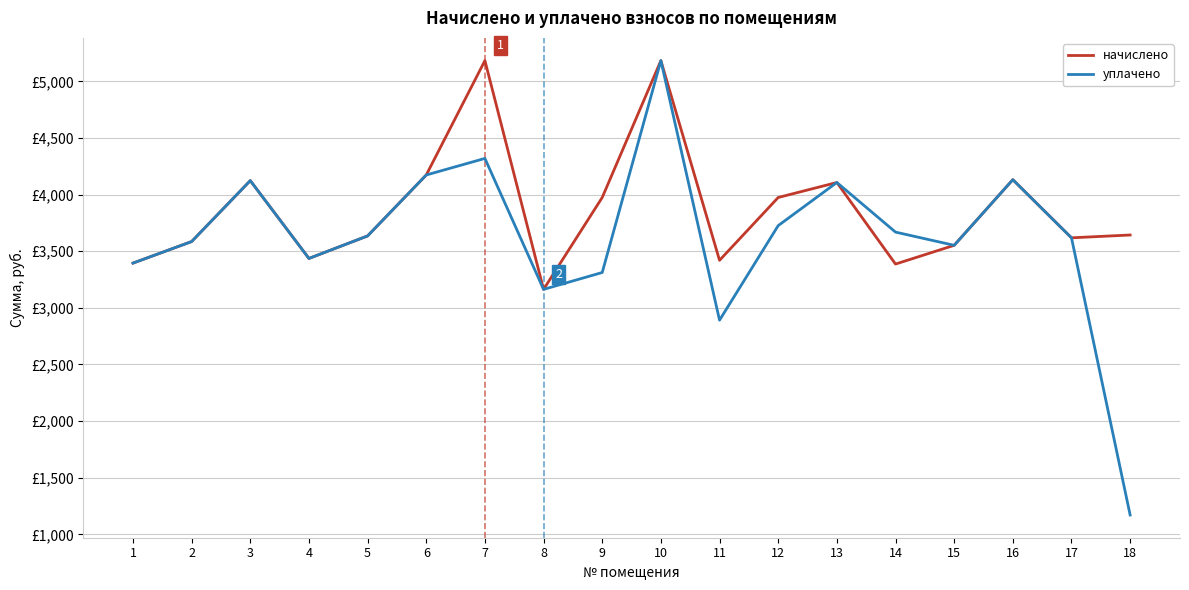

List the series in order of their peak value, highest first.

начислено, уплачено